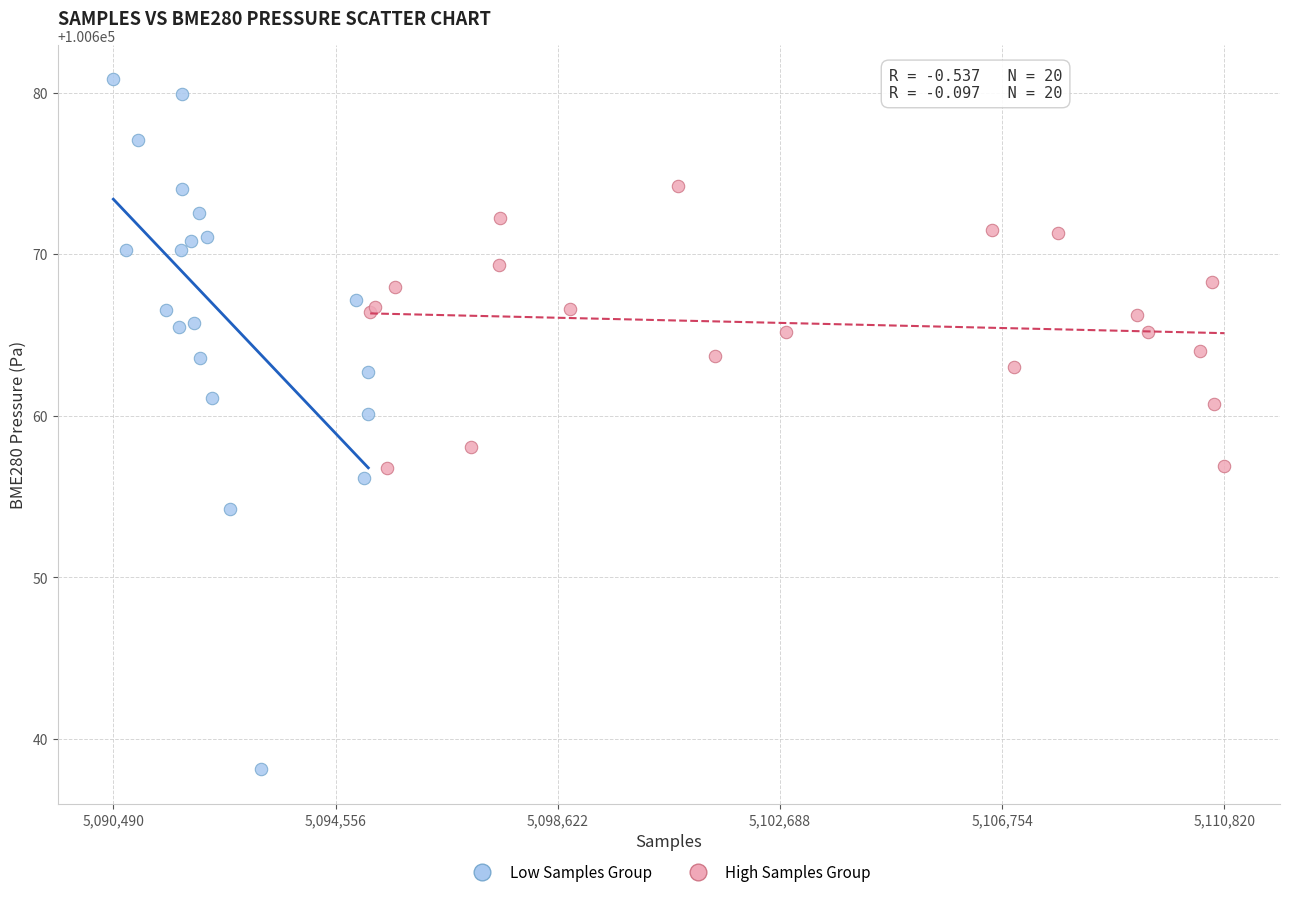

What are all the series names shown in the legend?

Low Samples Group, High Samples Group